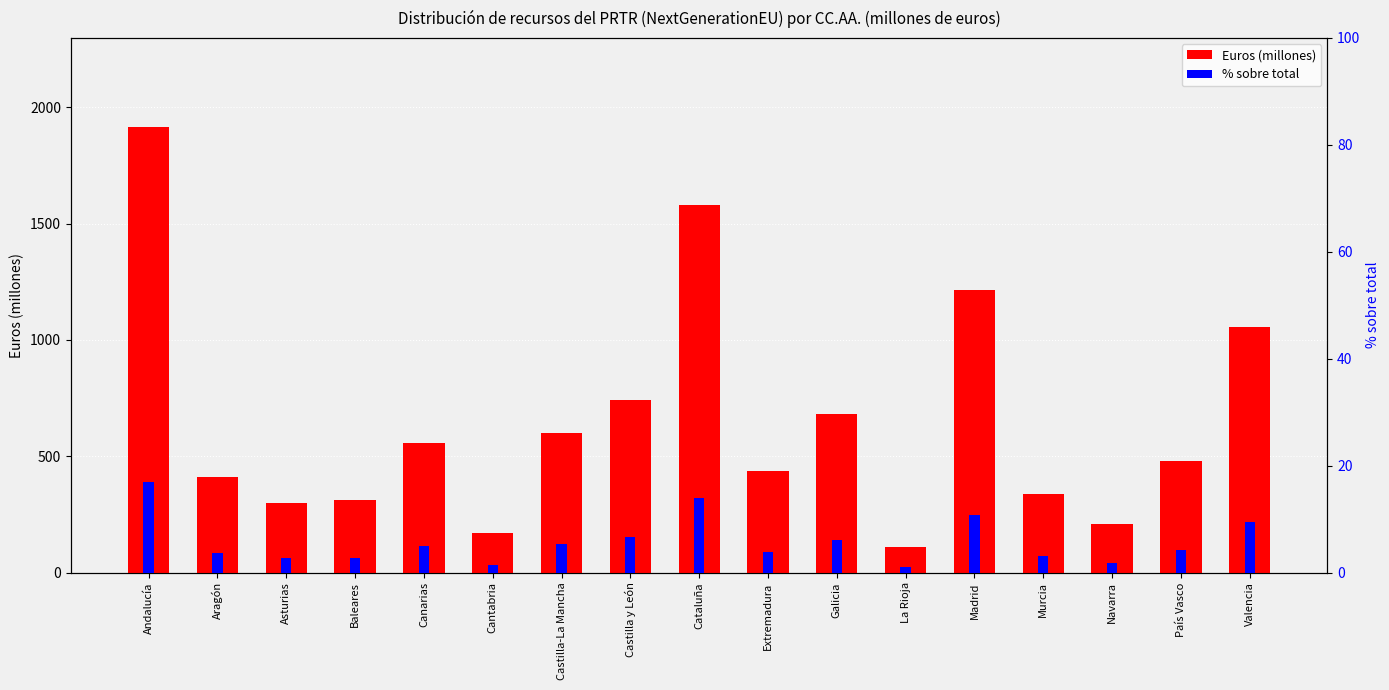

What is the difference between the Euros (millones) values at Galicia and Canarias?

122.9